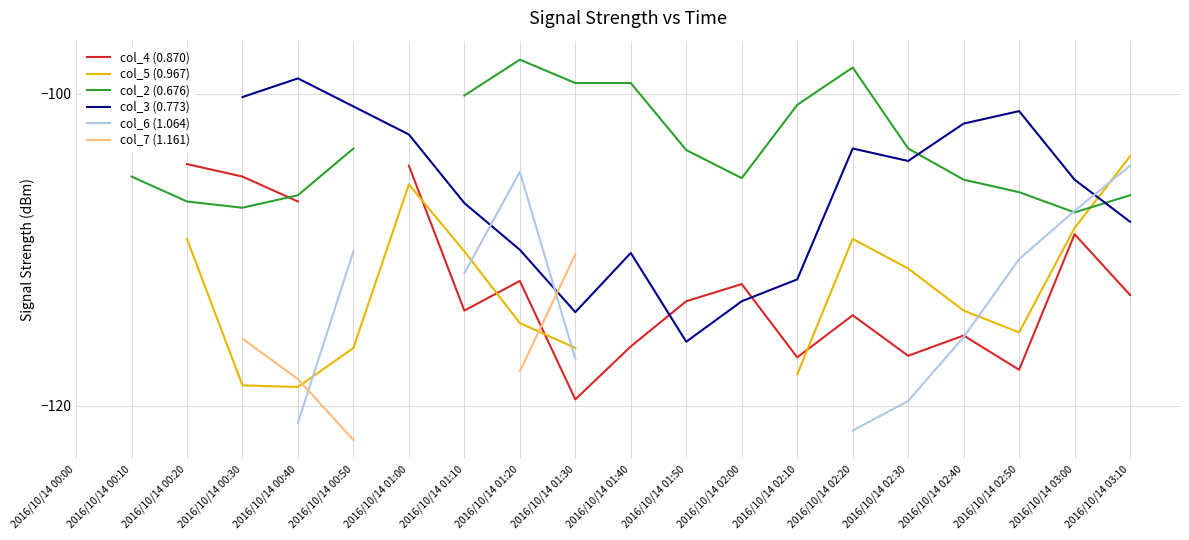

Which has a higher value, 2016/10/14 01:10 or 2016/10/14 01:20?

2016/10/14 01:20